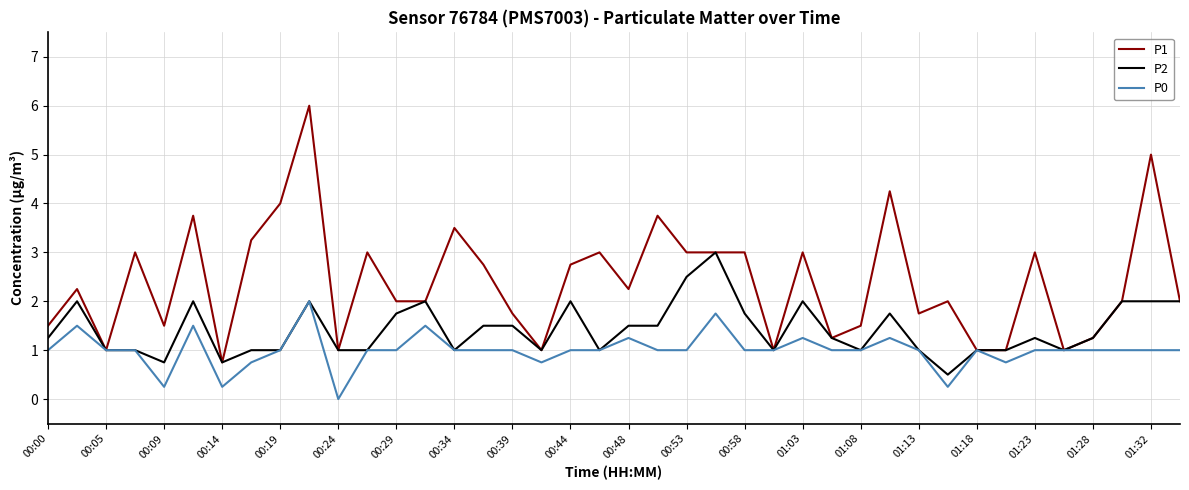

What is the greatest value displayed?

6.0